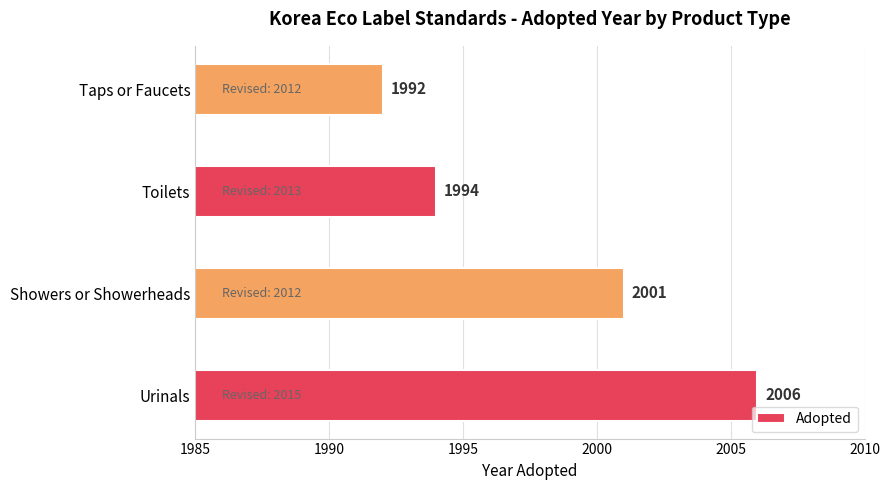

List the labels in order of value, largest first.

Urinals, Showers or Showerheads, Toilets, Taps or Faucets